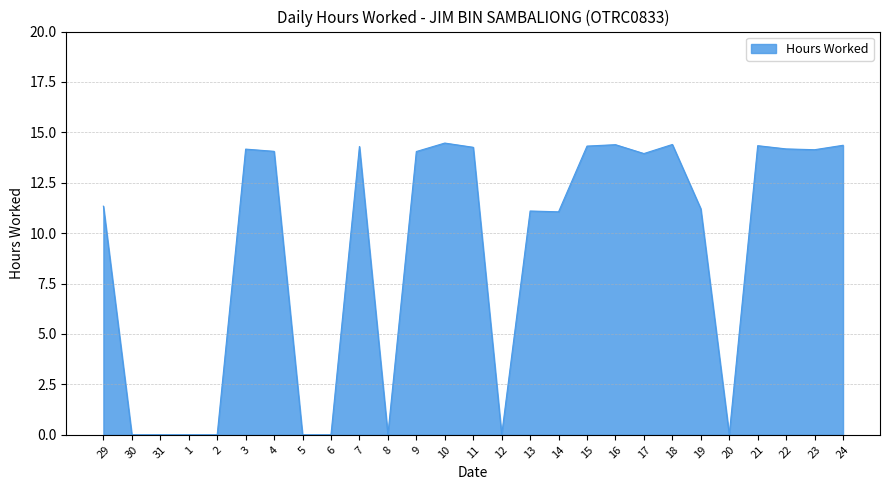

True or false: the data shows 14.1 at 23.

True